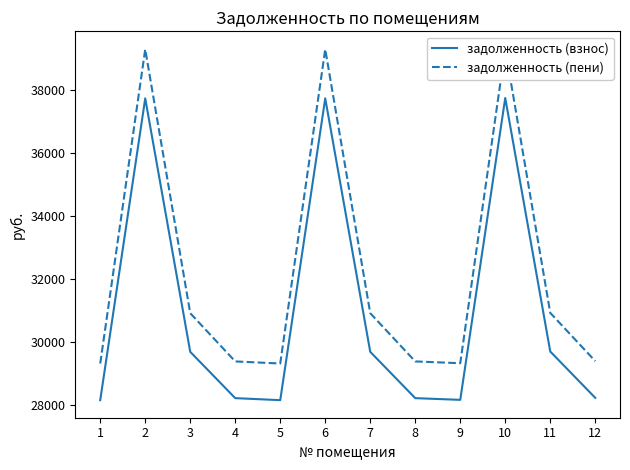

Reading left to right, what are all the values shown in this chart?

задолженность (взнос): 1=28147.6	2=37723.8	3=29681.5	4=28211.6	5=28147.6	6=37723.8	7=29681.5	8=28211.6	9=28157.2	10=37736.8	11=29691.7	12=28221.3
задолженность (пени): 1=29310.1	2=39281.9	3=30907.4	4=29376.8	5=29310.1	6=39281.9	7=30907.4	8=29376.8	9=29319.8	10=39294.9	11=30917.6	12=29386.5